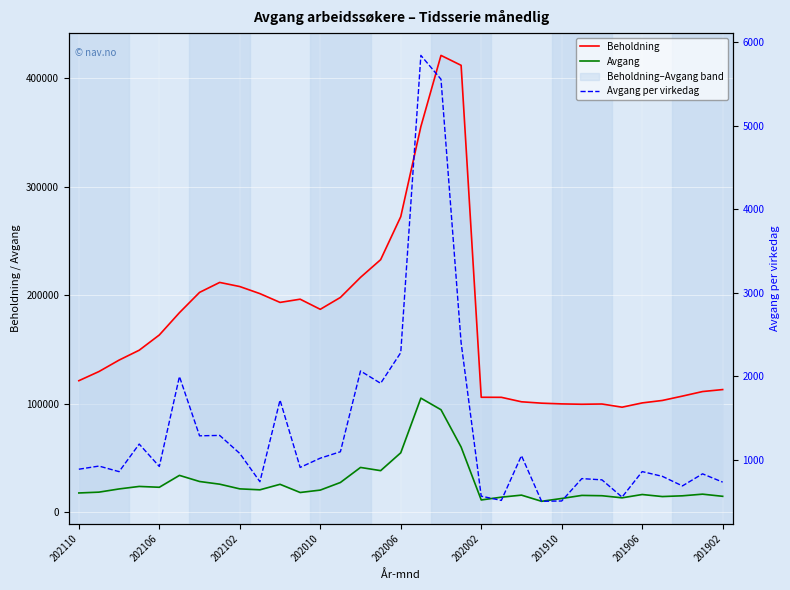

Which series has the largest range (max minus min)?

Beholdning